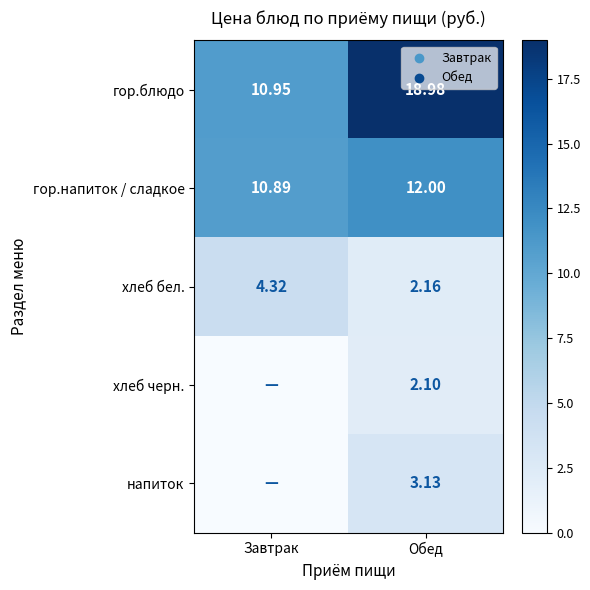

Which category has the highest value in the гор.блюдо series?

Обед